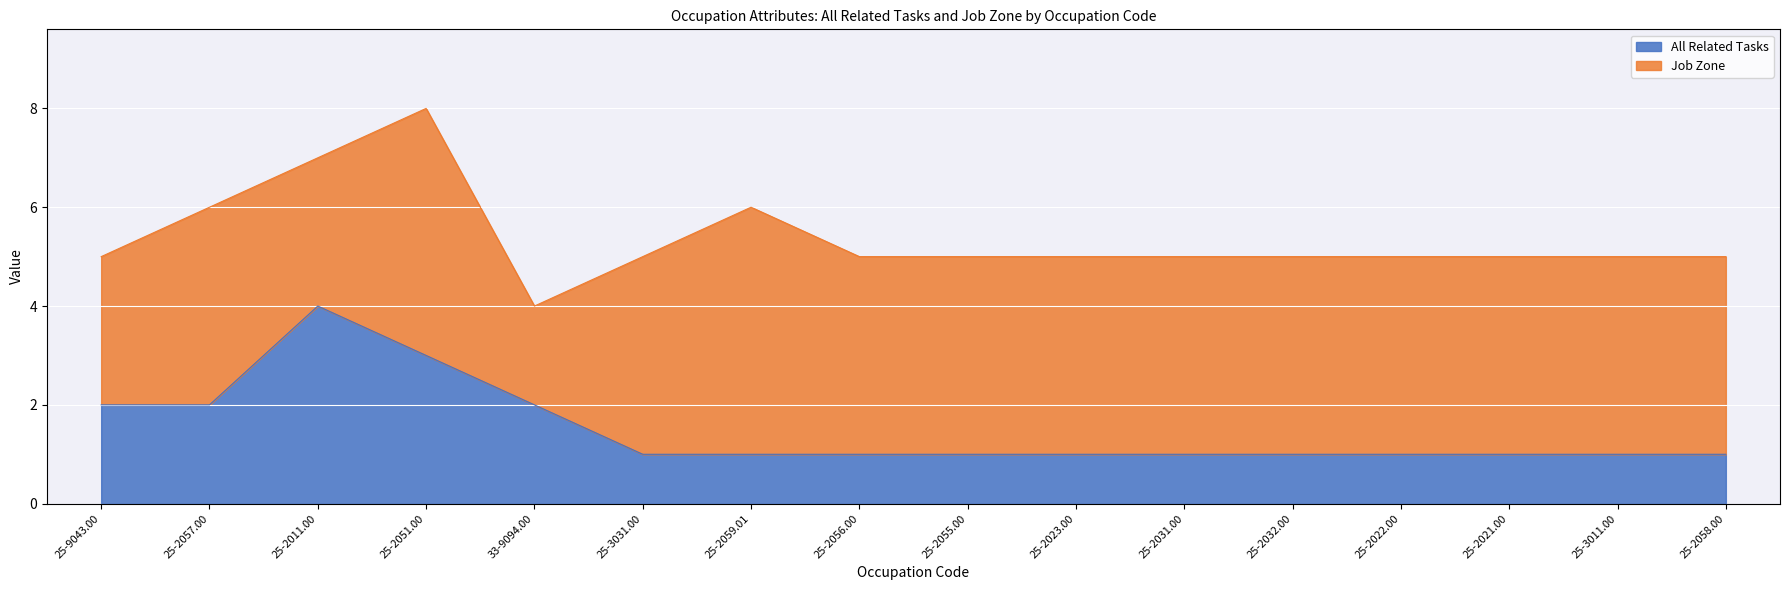

Approximately how many times larger is the value at 25-2056.00 compared to 25-2058.00?

1.0